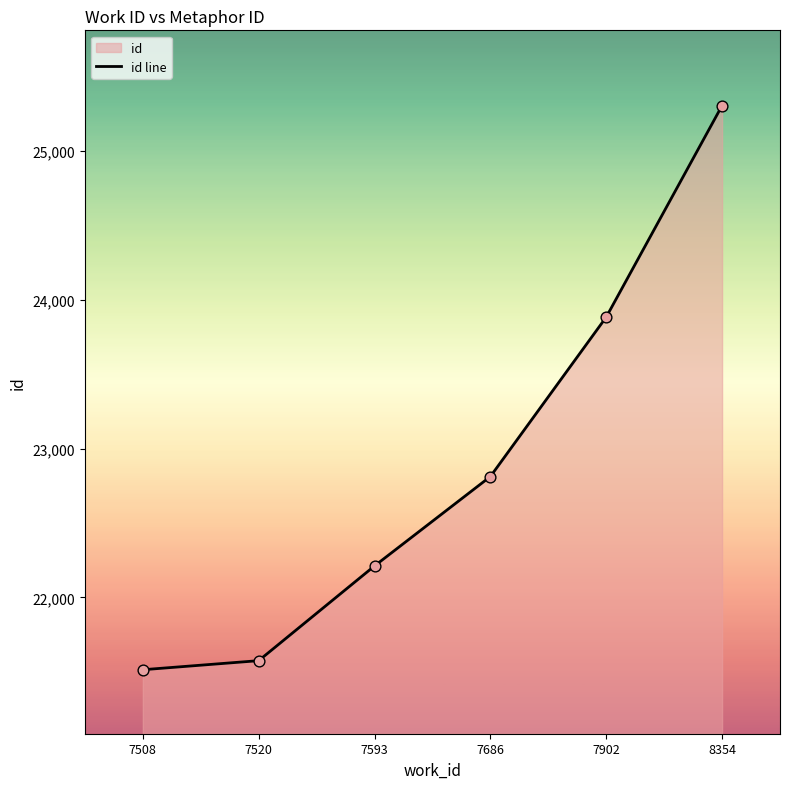

Between 7686 and 7508, which is larger?

7686